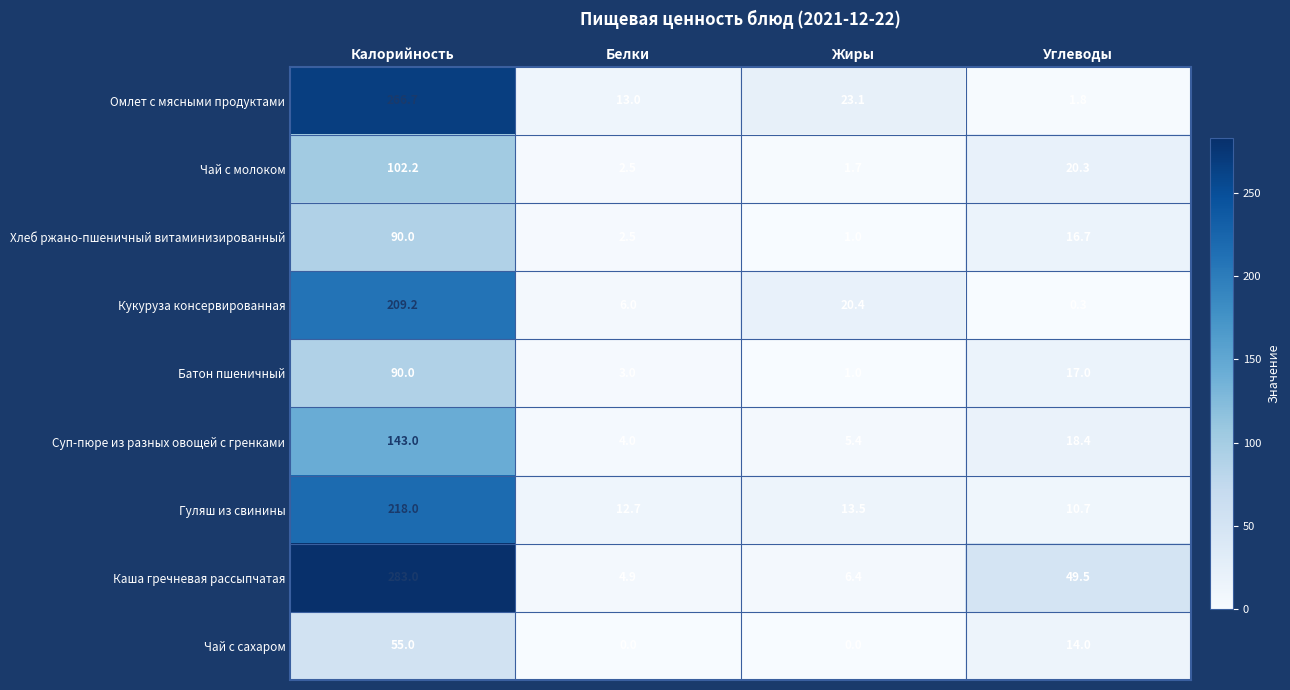

Rank the categories by Гуляш из свинины value from lowest to highest.

Углеводы, Белки, Жиры, Калорийность